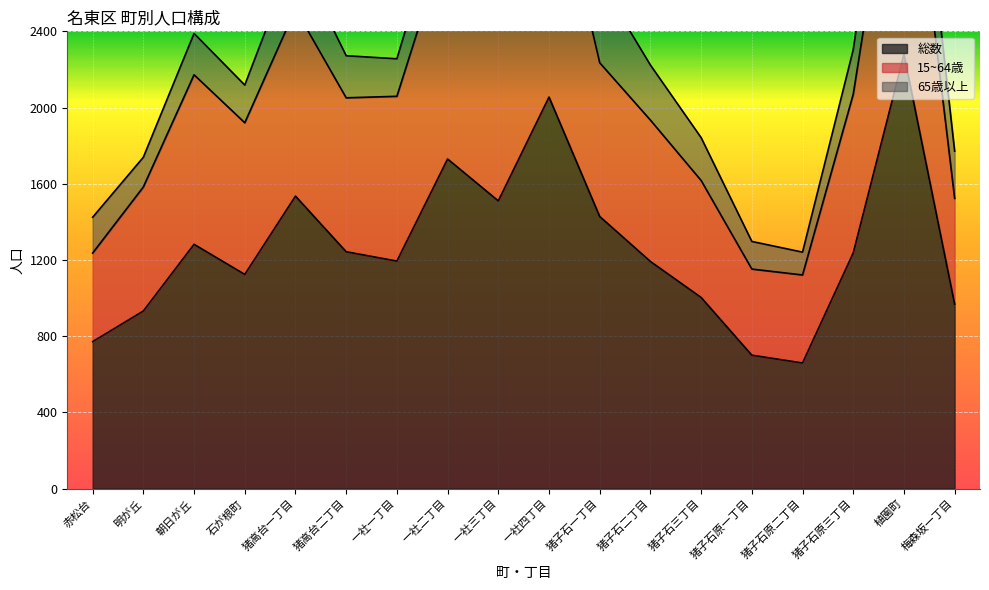

The value of 総数 at 一社四丁目 is 2055. True or false?

True